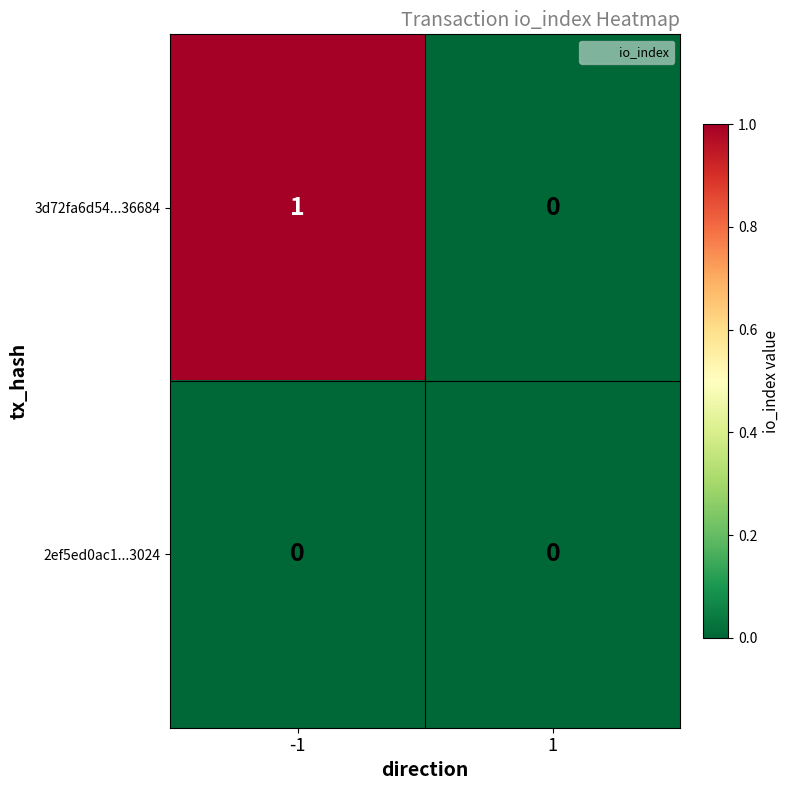

How many positive values does the 3d72fa6d54...36684 series have?

1